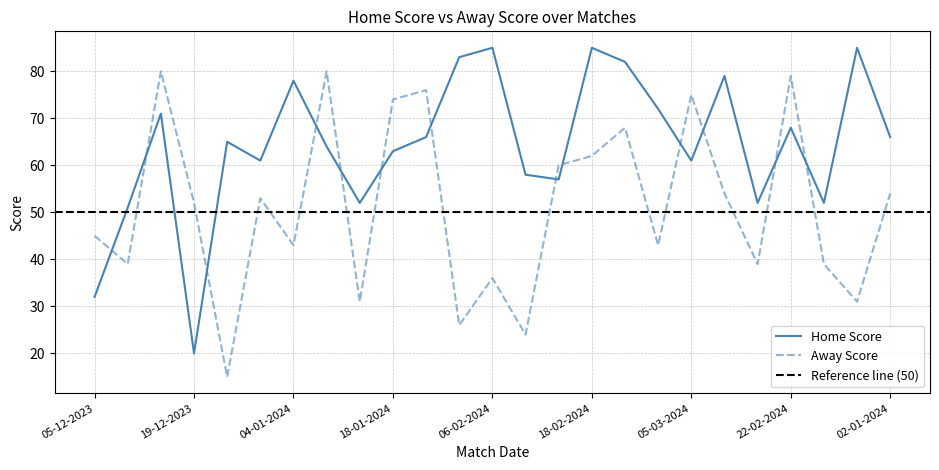

Is it true that Home Score equals 63 at 18-01-2024?

True